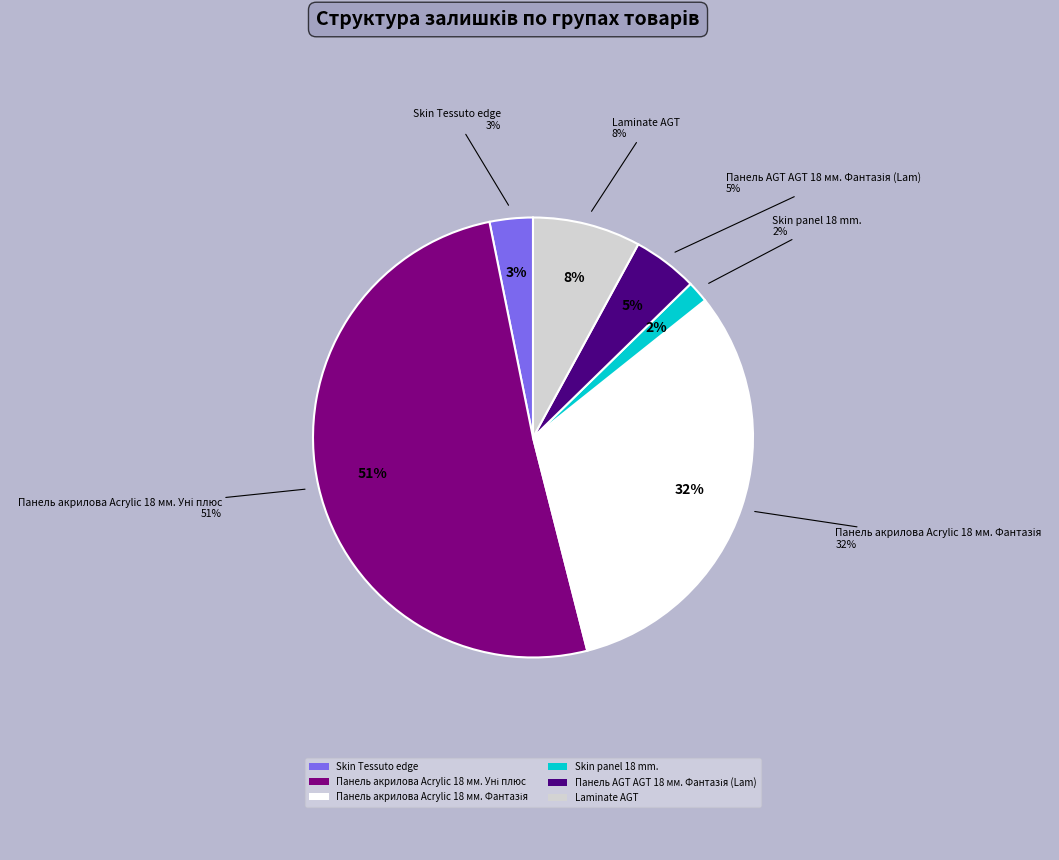

Does Панель акрилова Acrylic 18 мм. Уні плюс account for over 50% of the chart?

Yes